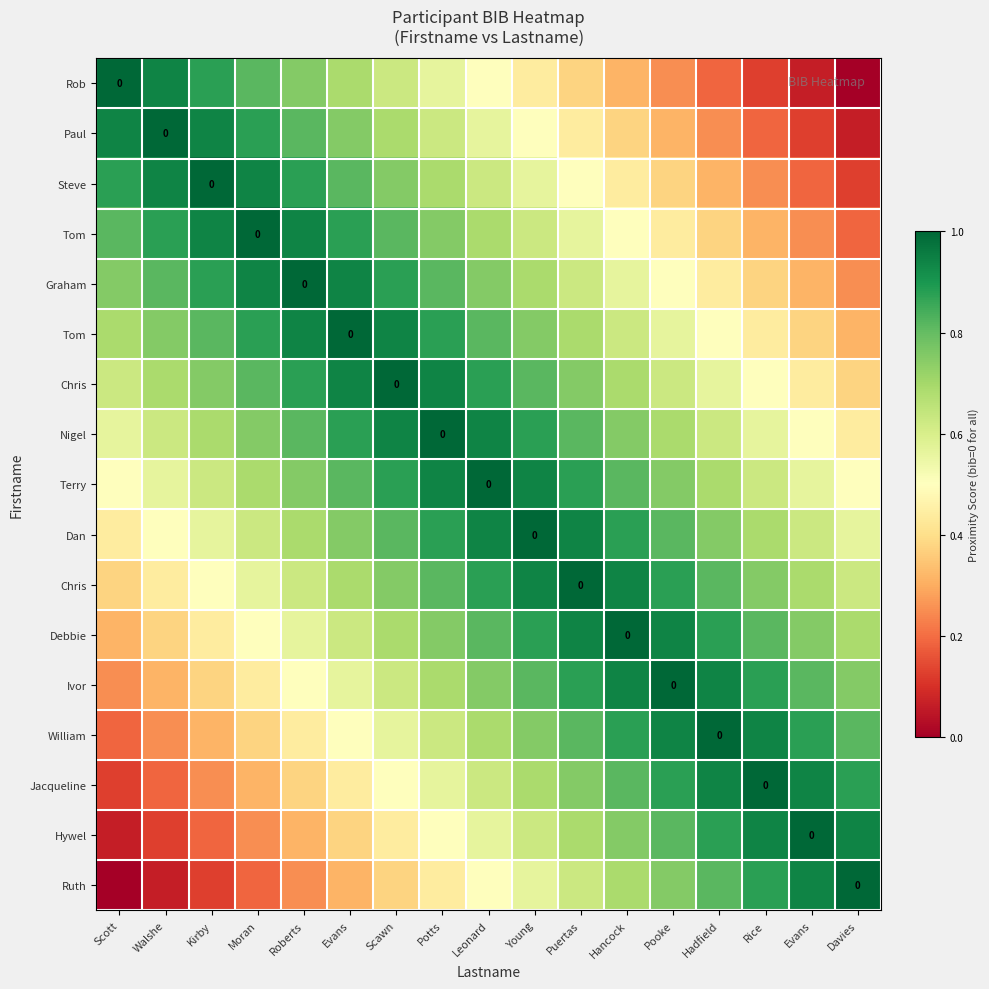

Which category has the highest value across all series?

Scott